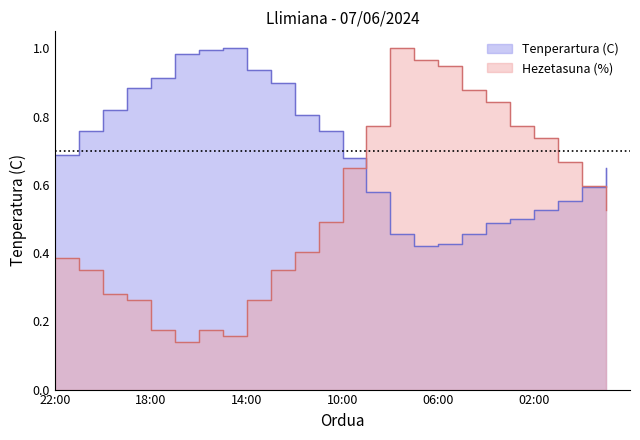

What is the total value across all series at 13:00?

1.2